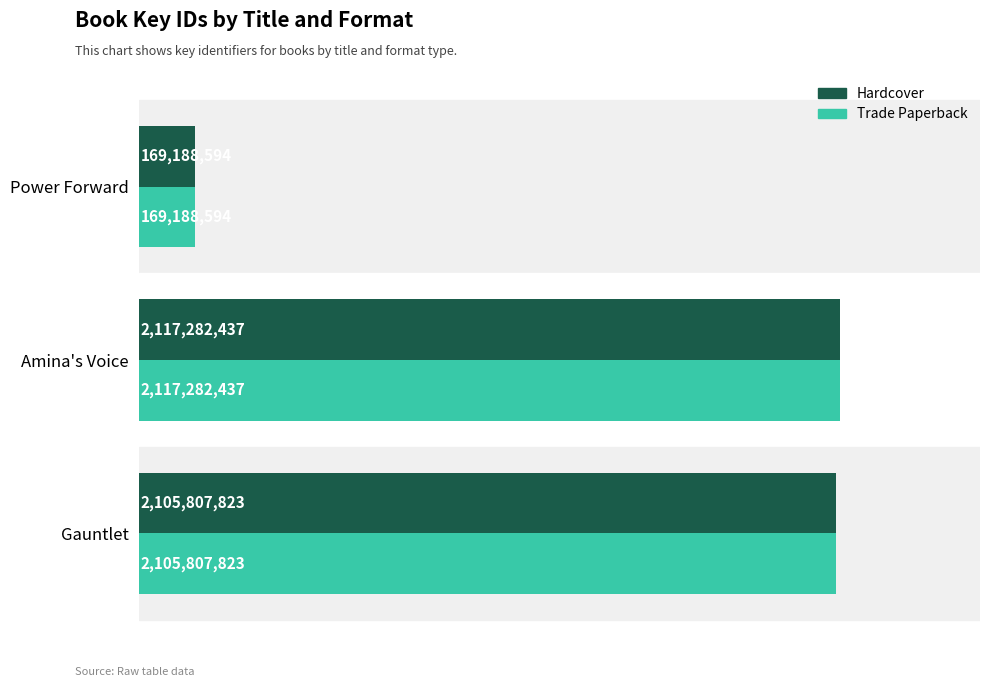

At which category does the chart reach its peak across all series?

Amina's Voice